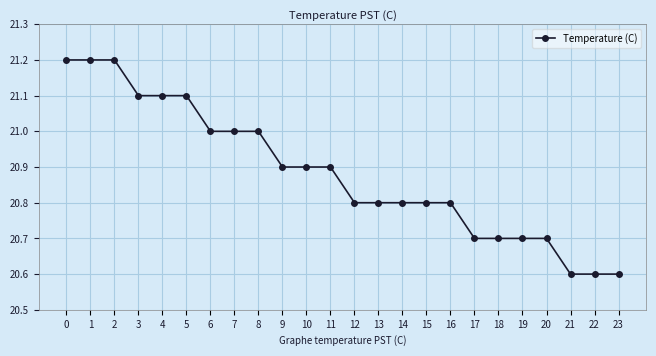

What is the maximum value shown in the chart?

21.2